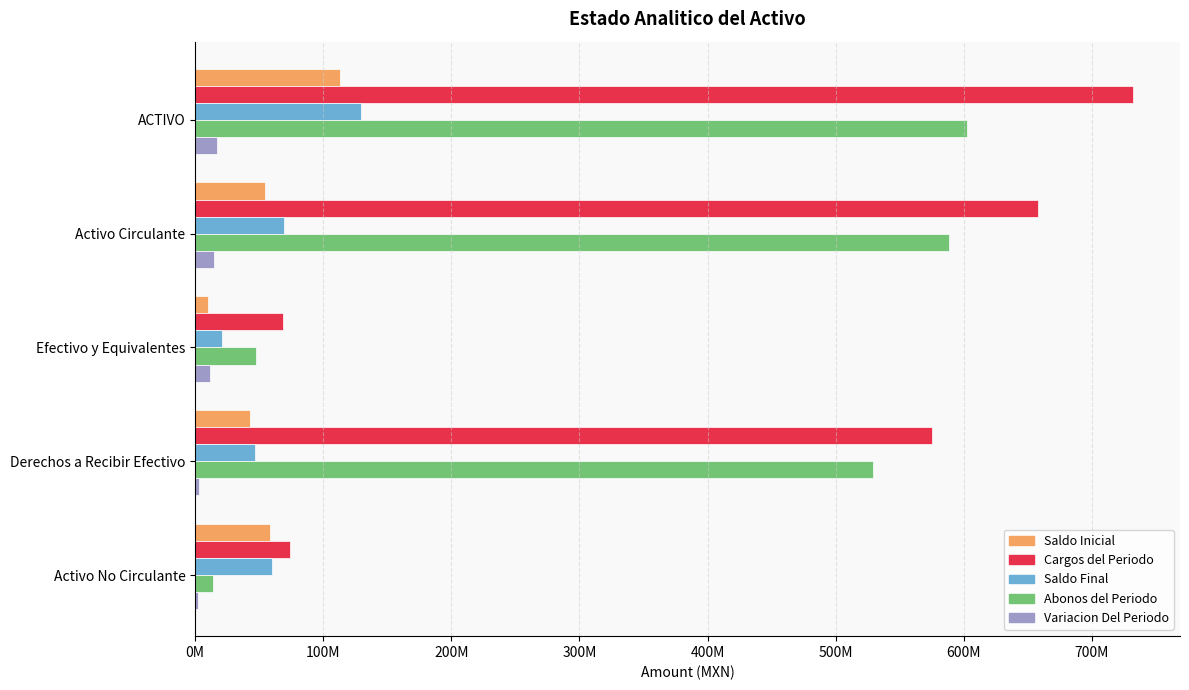

What are all the series names shown in the legend?

Saldo Inicial, Cargos del Periodo, Saldo Final, Abonos del Periodo, Variacion Del Periodo